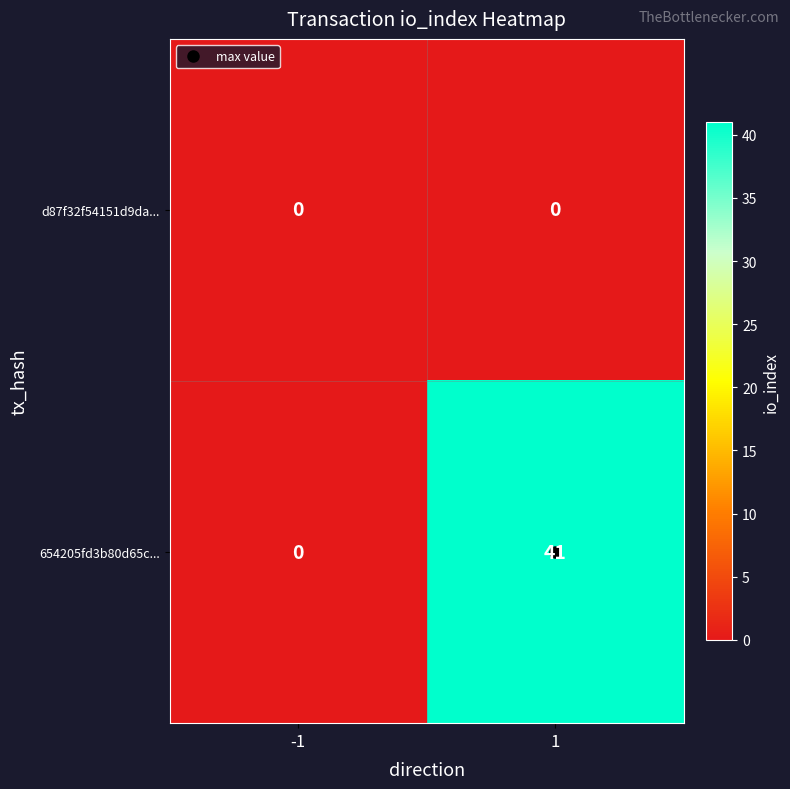

What is the maximum value shown in the chart?

41